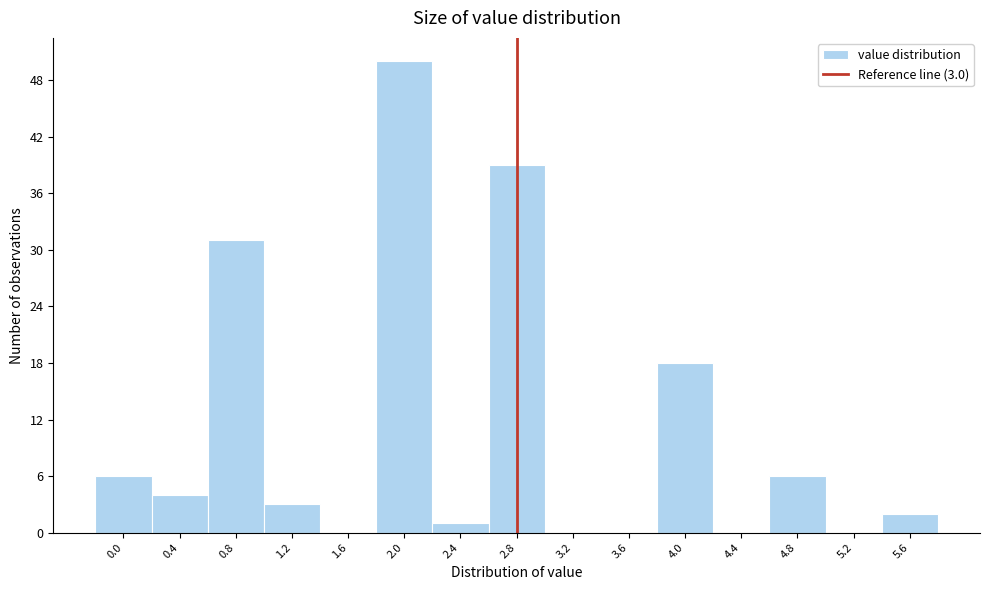

Reading right to left, extract all data points from this chart.

5.6=2	5.2=0	4.8=6	4.4=0	4.0=18	3.6=0	3.2=0	2.8=39	2.4=1	2.0=50	1.6=0	1.2=3	0.8=31	0.4=4	0.0=6